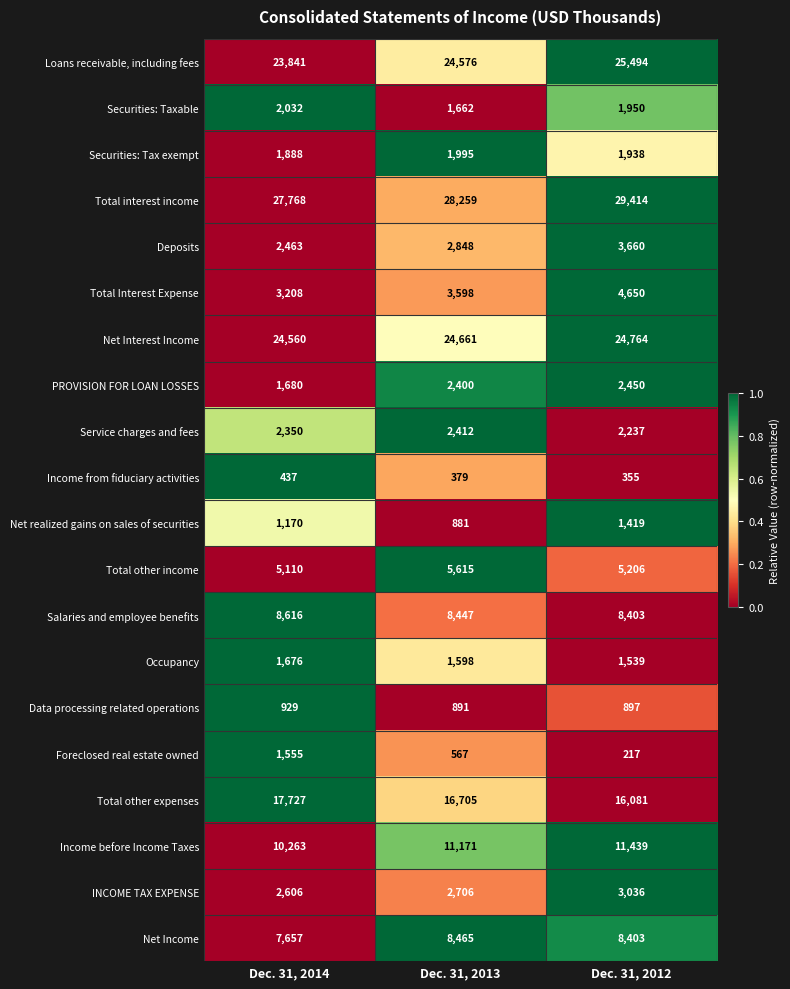

How many series are shown in this chart?

20